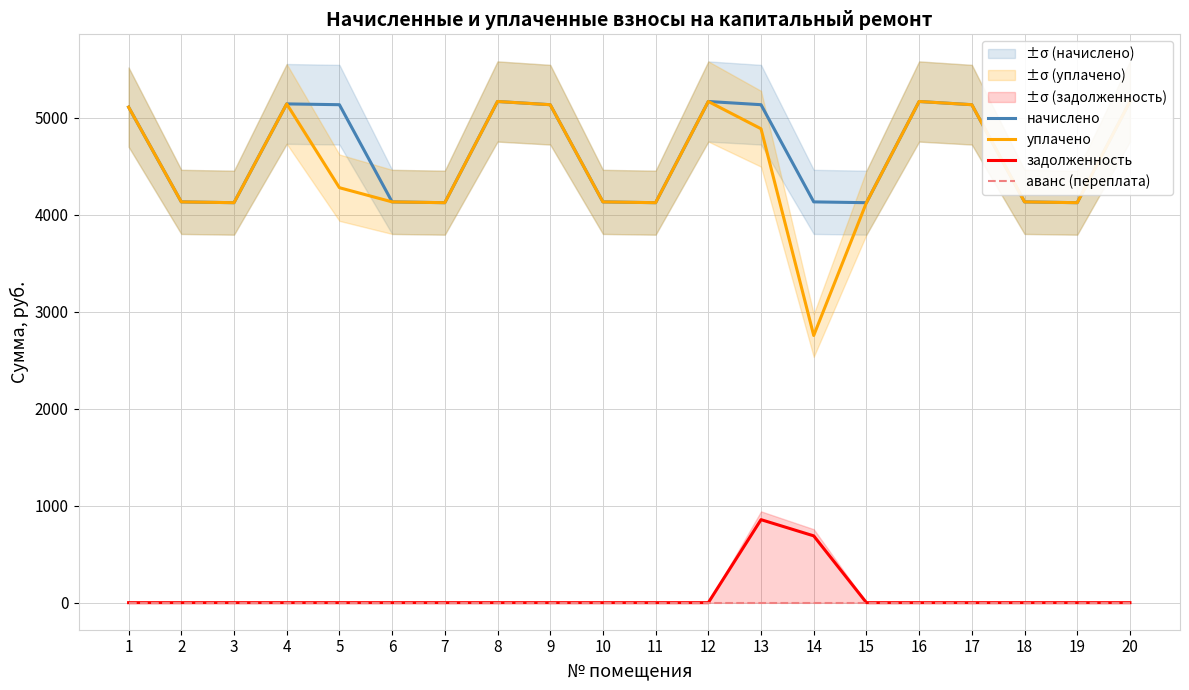

At which category does начислено reach its first local valley?

3